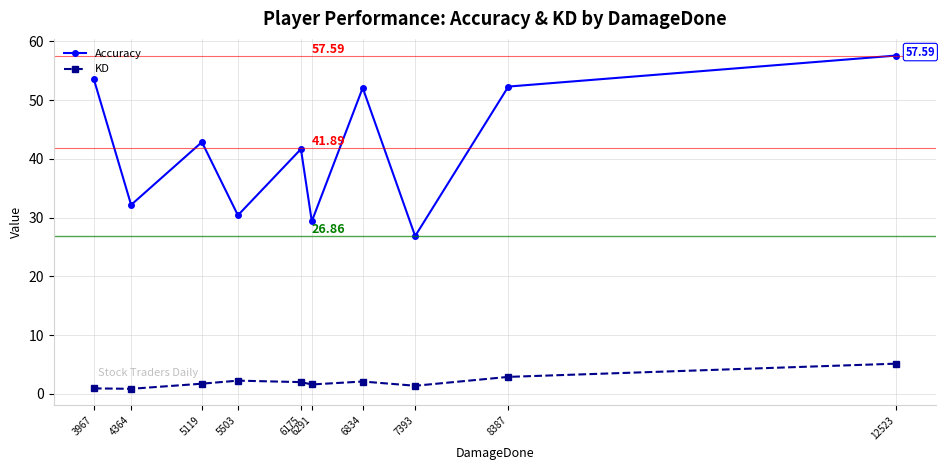

True or false: Accuracy and KD cross at least once.

False